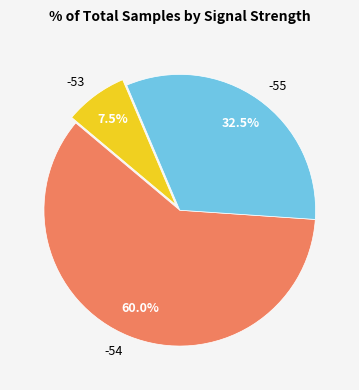

Which has a higher value, -55 or -53?

-55